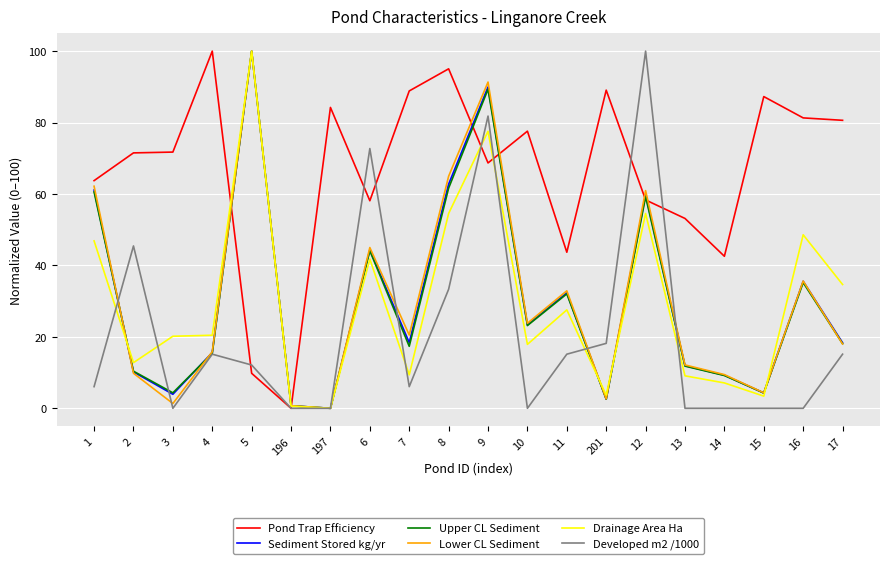

How many lines are shown in the chart?

6